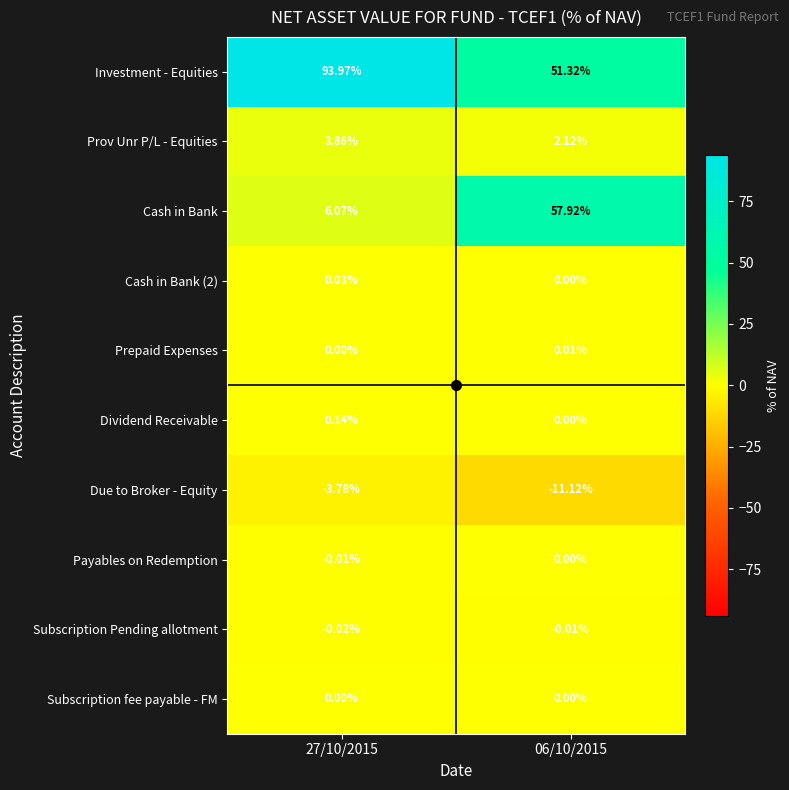

Which series changed the most between 27/10/2015 and 06/10/2015?

Cash in Bank